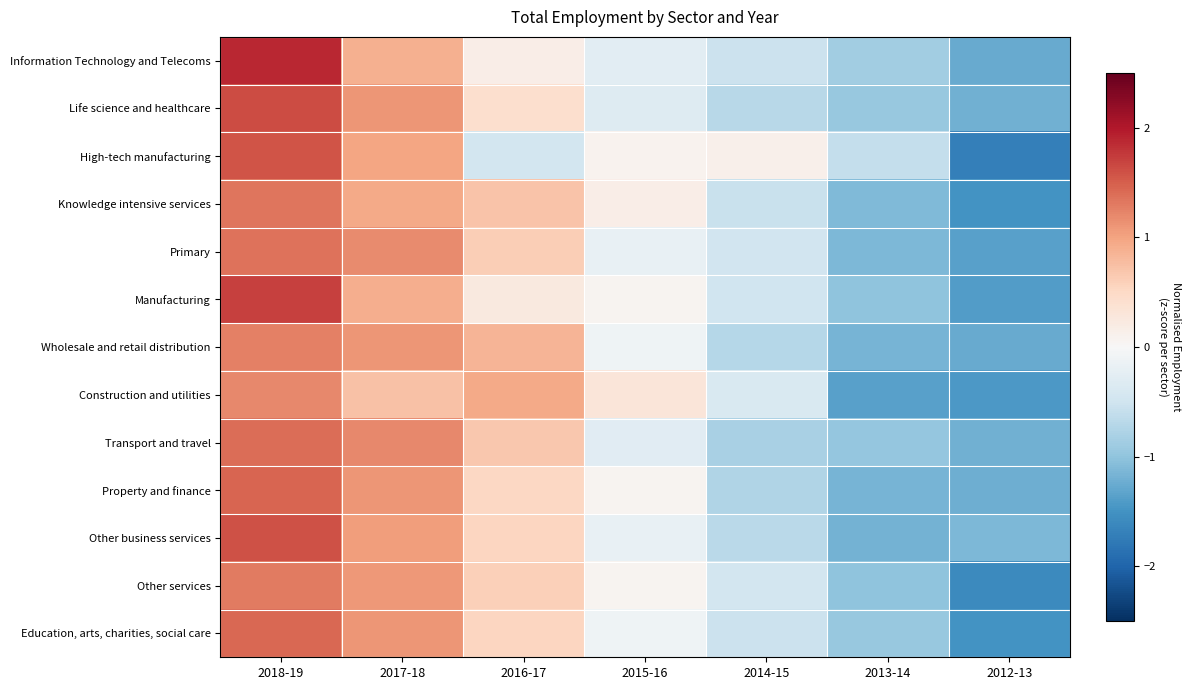

Reading right to left, list all the values displayed in this chart.

Information Technology and Telecoms: 2012-13=-1.3	2013-14=-0.9	2014-15=-0.5	2015-16=-0.3	2016-17=0.2	2017-18=0.9	2018-19=1.9
Life science and healthcare: 2012-13=-1.2	2013-14=-1.0	2014-15=-0.7	2015-16=-0.3	2016-17=0.4	2017-18=1.1	2018-19=1.6
High-tech manufacturing: 2012-13=-1.7	2013-14=-0.6	2014-15=0.1	2015-16=0.1	2016-17=-0.5	2017-18=1.0	2018-19=1.6
Knowledge intensive services: 2012-13=-1.5	2013-14=-1.1	2014-15=-0.6	2015-16=0.2	2016-17=0.7	2017-18=0.9	2018-19=1.3
Primary: 2012-13=-1.4	2013-14=-1.1	2014-15=-0.5	2015-16=-0.2	2016-17=0.6	2017-18=1.2	2018-19=1.4
Manufacturing: 2012-13=-1.4	2013-14=-1.0	2014-15=-0.5	2015-16=0.1	2016-17=0.2	2017-18=0.9	2018-19=1.7
Wholesale and retail distribution: 2012-13=-1.3	2013-14=-1.2	2014-15=-0.7	2015-16=-0.1	2016-17=0.9	2017-18=1.1	2018-19=1.3
Construction and utilities: 2012-13=-1.4	2013-14=-1.4	2014-15=-0.4	2015-16=0.3	2016-17=1.0	2017-18=0.7	2018-19=1.2
Transport and travel: 2012-13=-1.2	2013-14=-1.0	2014-15=-0.8	2015-16=-0.3	2016-17=0.7	2017-18=1.2	2018-19=1.4
Property and finance: 2012-13=-1.2	2013-14=-1.2	2014-15=-0.7	2015-16=0.1	2016-17=0.5	2017-18=1.1	2018-19=1.4
Other business services: 2012-13=-1.1	2013-14=-1.2	2014-15=-0.7	2015-16=-0.2	2016-17=0.5	2017-18=1.0	2018-19=1.6
Other services: 2012-13=-1.6	2013-14=-1.0	2014-15=-0.5	2015-16=0.1	2016-17=0.6	2017-18=1.1	2018-19=1.3
Education, arts, charities, social care: 2012-13=-1.5	2013-14=-1.0	2014-15=-0.5	2015-16=-0.1	2016-17=0.5	2017-18=1.1	2018-19=1.4